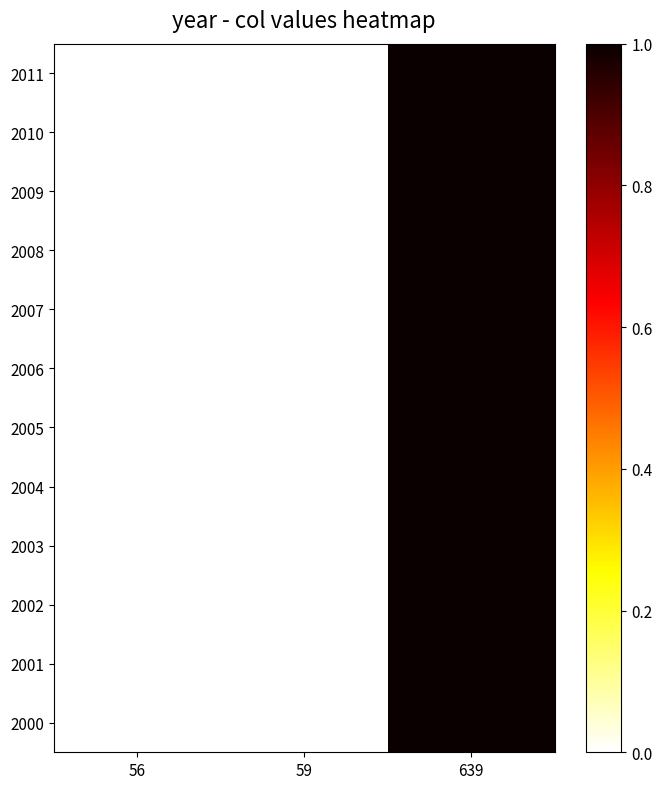

Reading right to left, transcribe all the data shown in this chart.

2000: 639=1.0	59=0.0	56=0.0
2001: 639=1.0	59=0.0	56=0.0
2002: 639=1.0	59=0.0	56=0.0
2003: 639=1.0	59=0.0	56=0.0
2004: 639=1.0	59=0.0	56=0.0
2005: 639=1.0	59=0.0	56=0.0
2006: 639=1.0	59=0.0	56=0.0
2007: 639=1.0	59=0.0	56=0.0
2008: 639=1.0	59=0.0	56=0.0
2009: 639=1.0	59=0.0	56=0.0
2010: 639=1.0	59=0.0	56=0.0
2011: 639=1.0	59=0.0	56=0.0